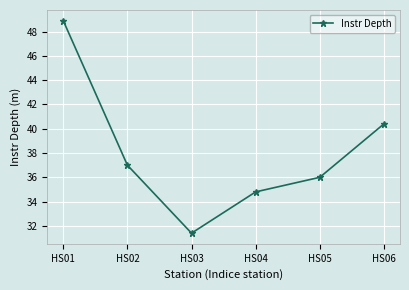

Where is the data nearest to the value 40?

HS06